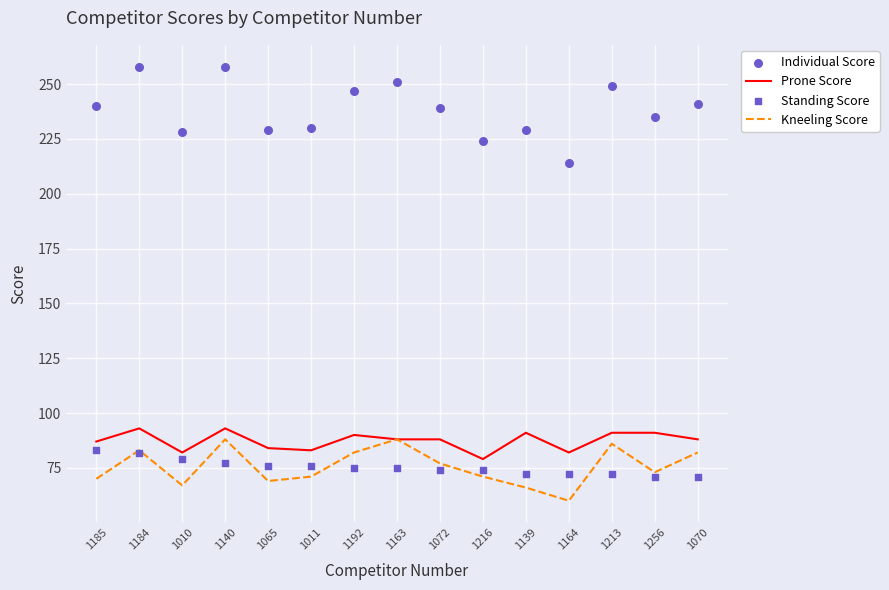

What is the total value across all series at 1011?

460